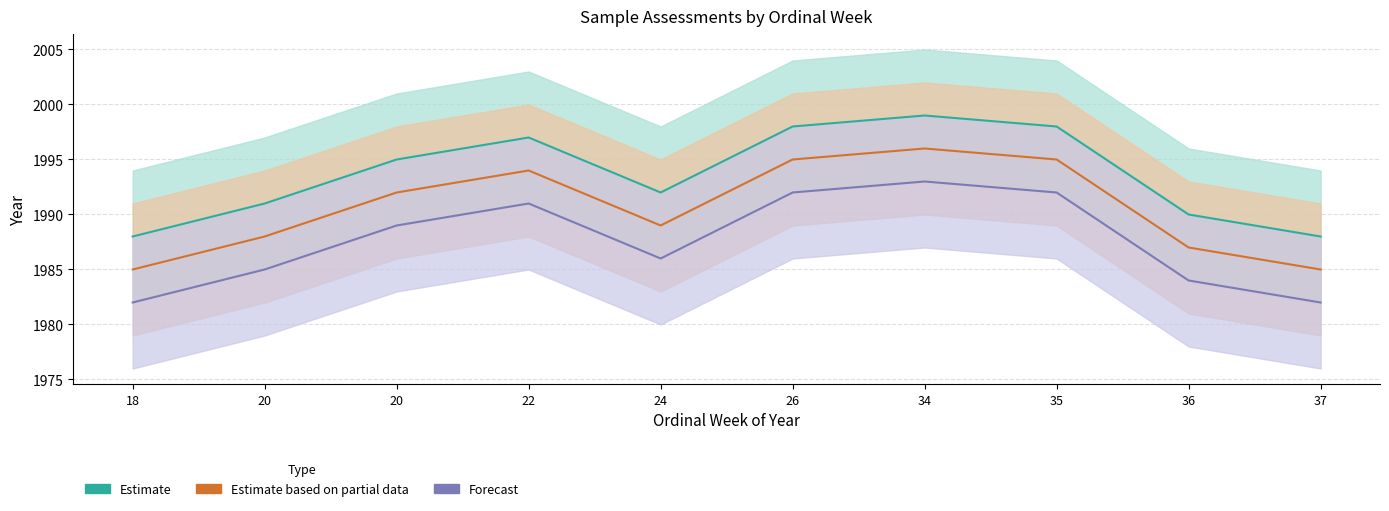

In Forecast, how many points are higher than both neighbors (excluding endpoints)?

2